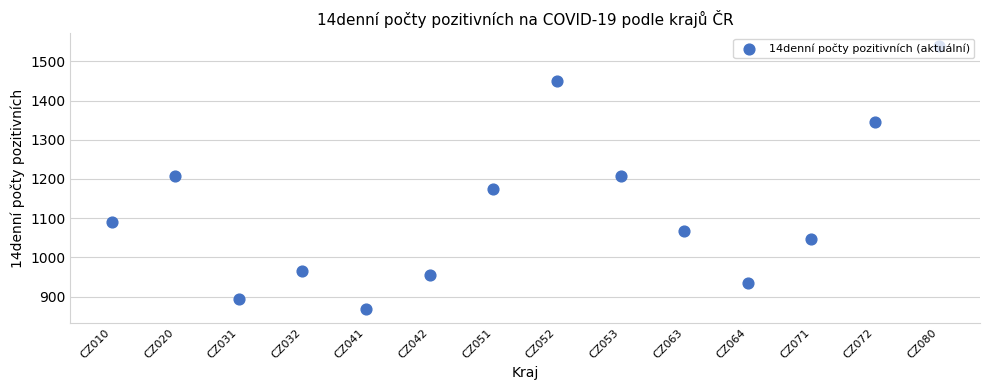

What is the ratio of the value at CZ042 to the value at CZ063?

0.9